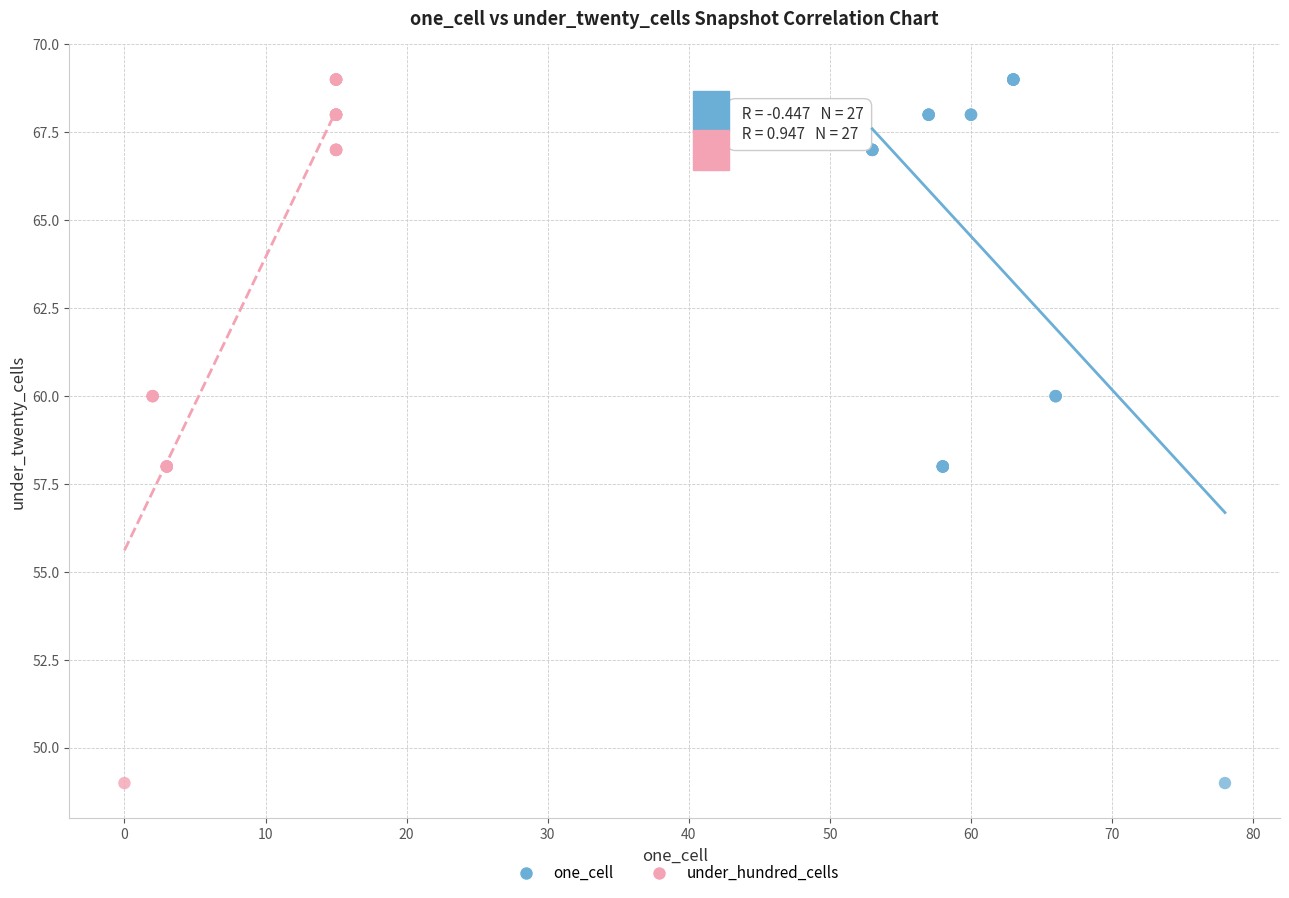

What are all the series names shown in the legend?

one_cell, under_hundred_cells